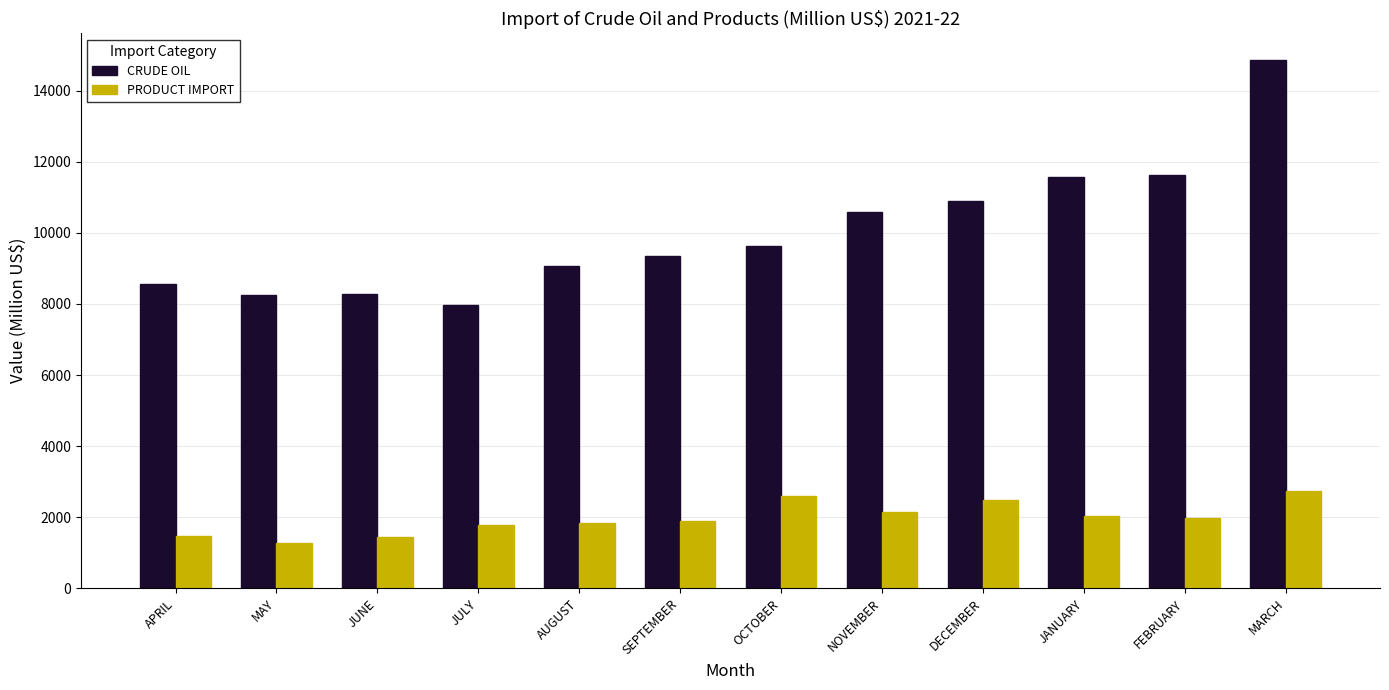

Is the value of CRUDE OIL at OCTOBER greater than the value of PRODUCT IMPORT at FEBRUARY?

Yes